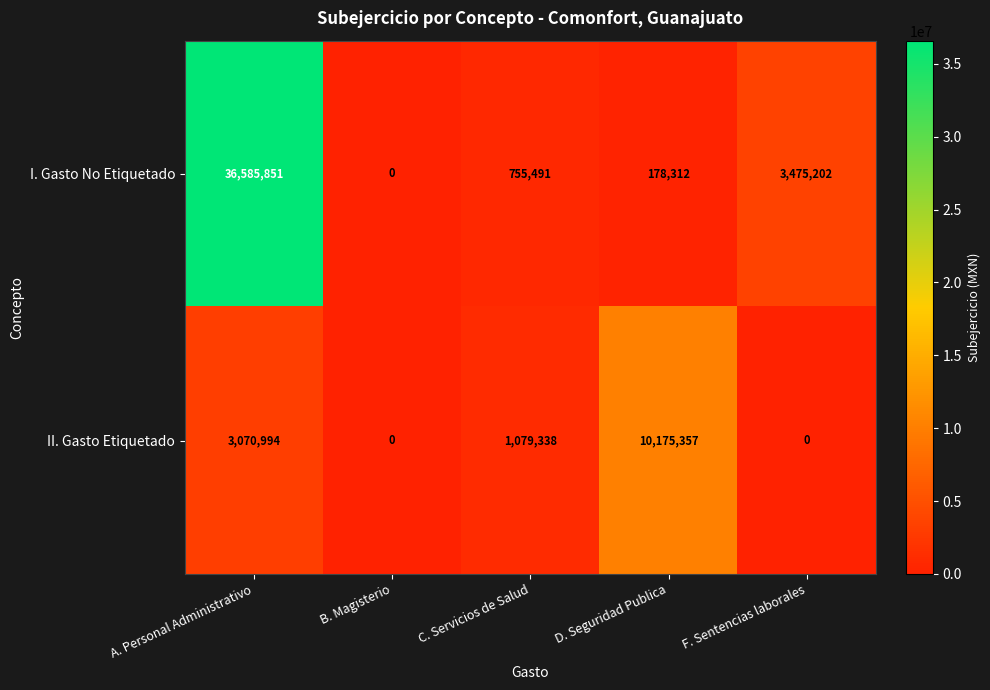

Which series has the widest spread of values?

I. Gasto No Etiquetado